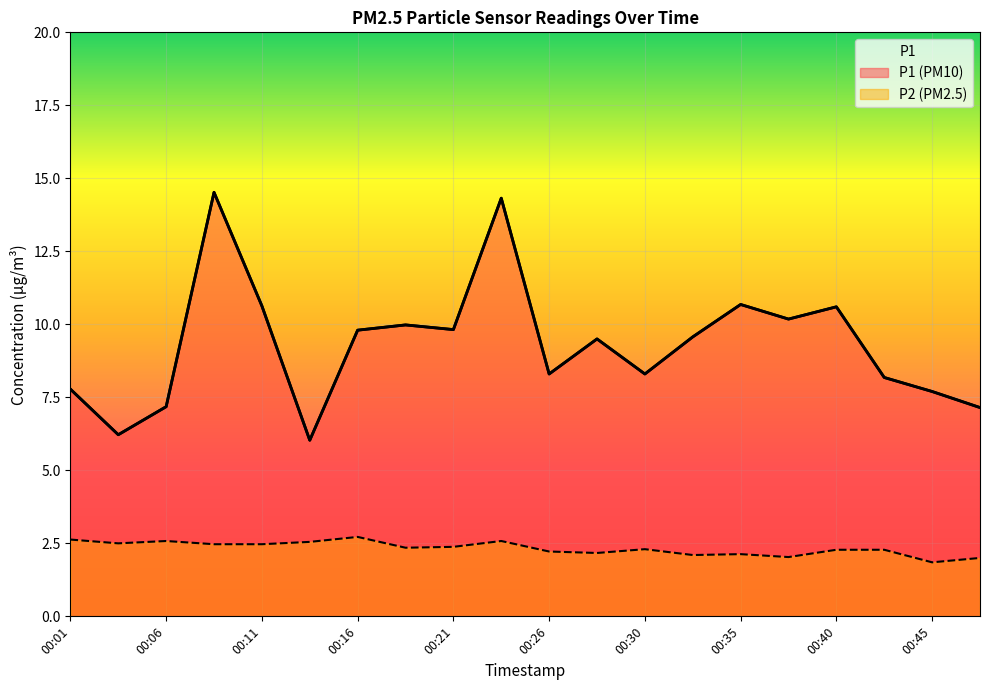

True or false: P2 and P1 cross at least once.

False